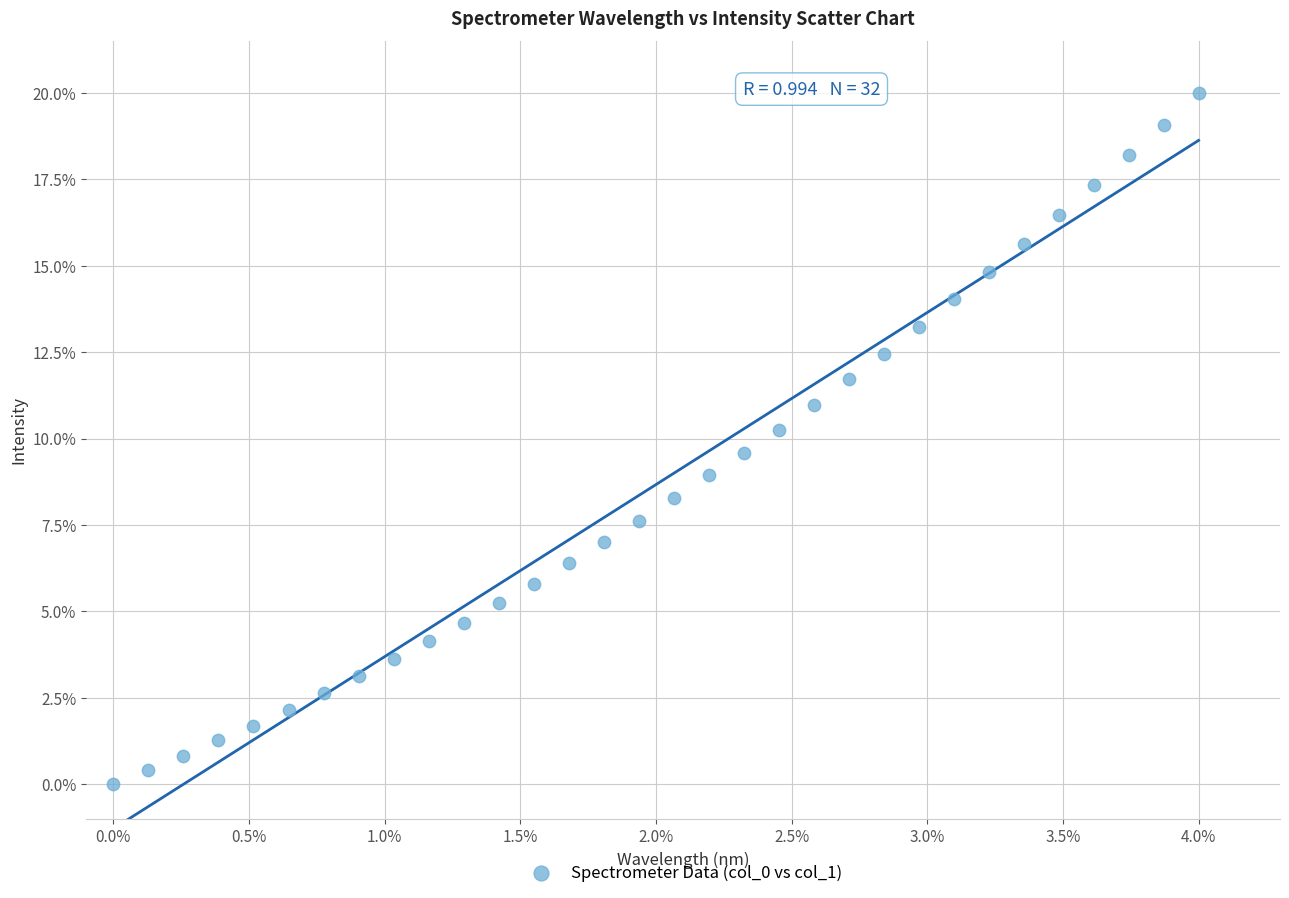

What is the range of Y values (max minus min)?

20.0